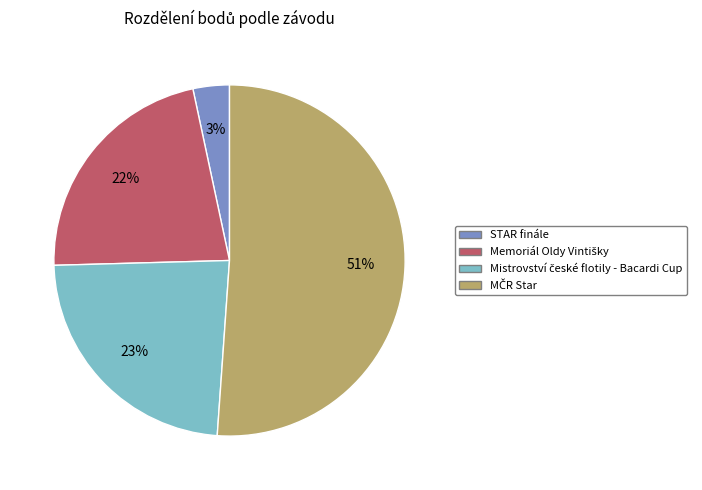

How many slices are in this pie chart?

4